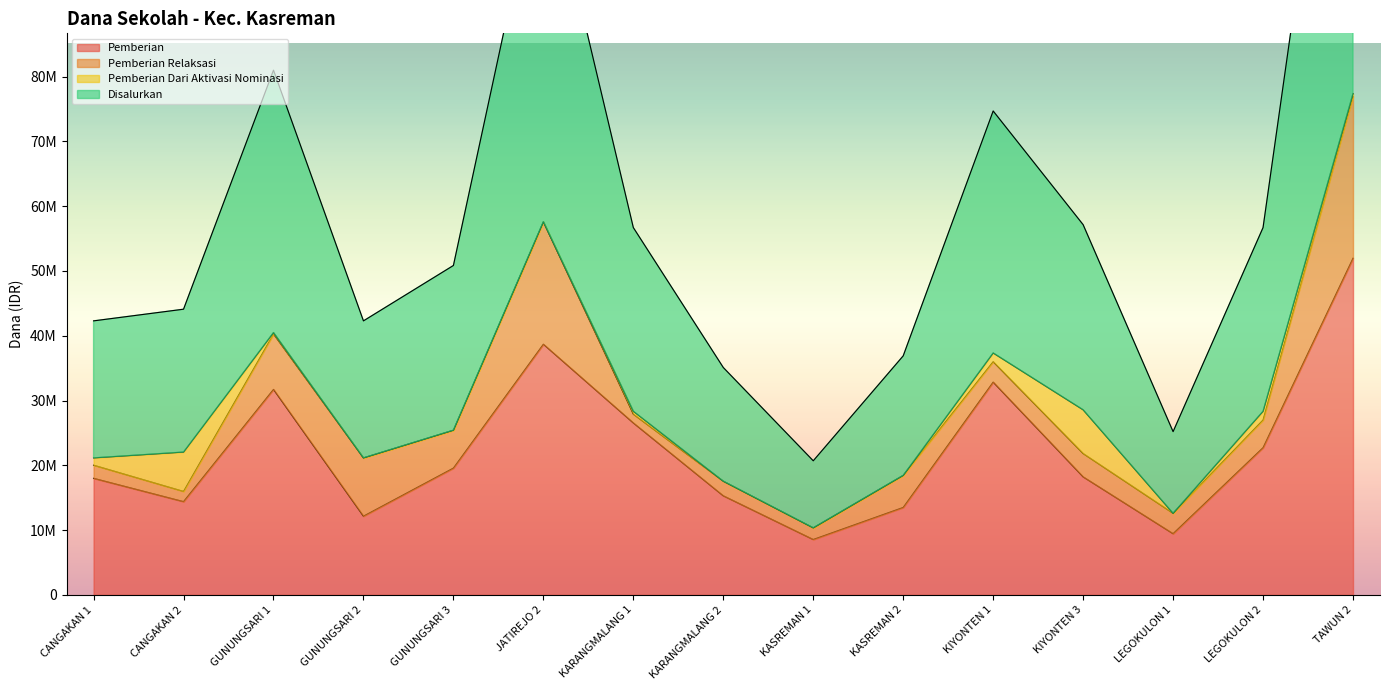

What is the difference between the Disalurkan values at LEGOKULON 1 and KIYONTEN 3?

15975000